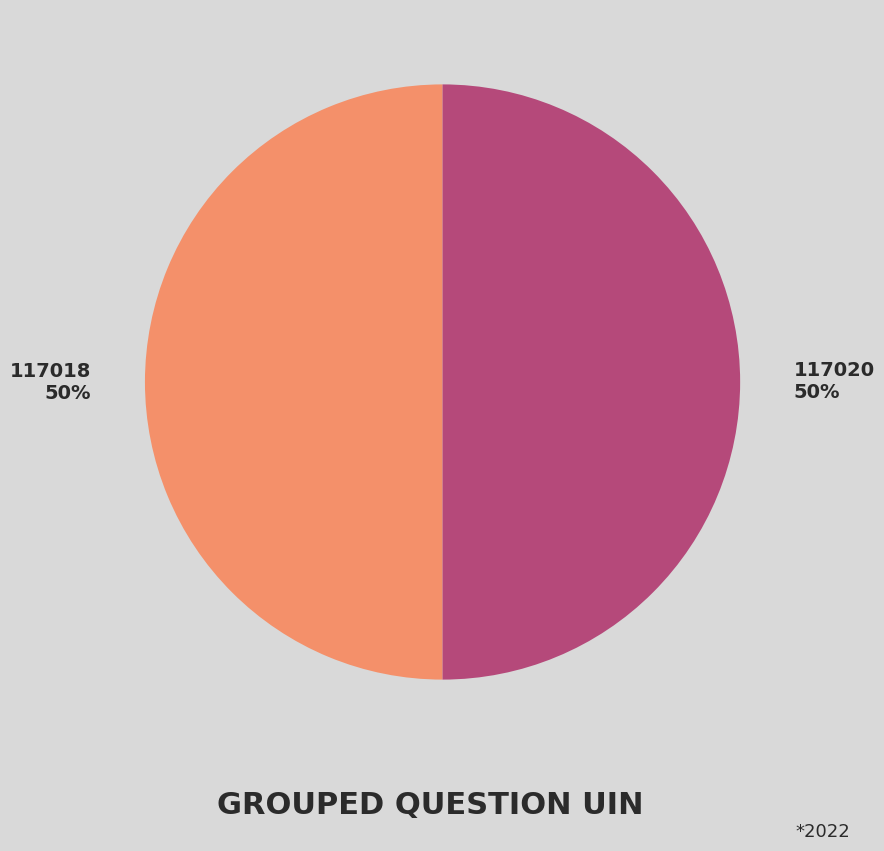

Is it true that 117018 is 50% of the pie?

True